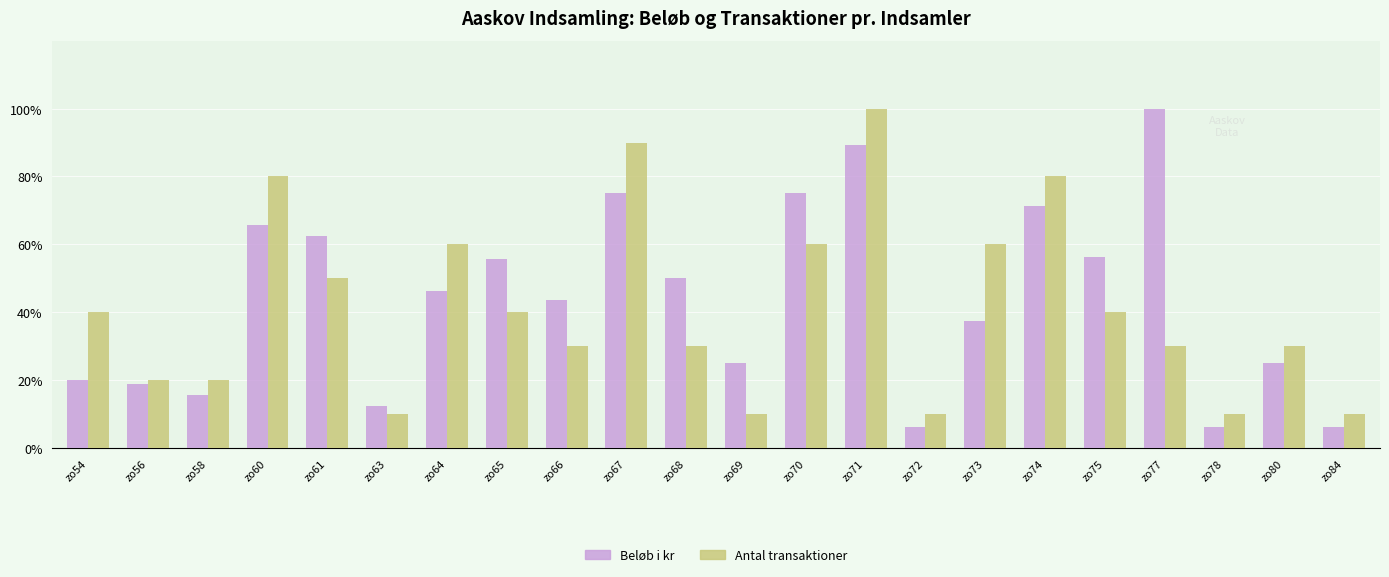

At which category is the sum across all series the highest?

zo71